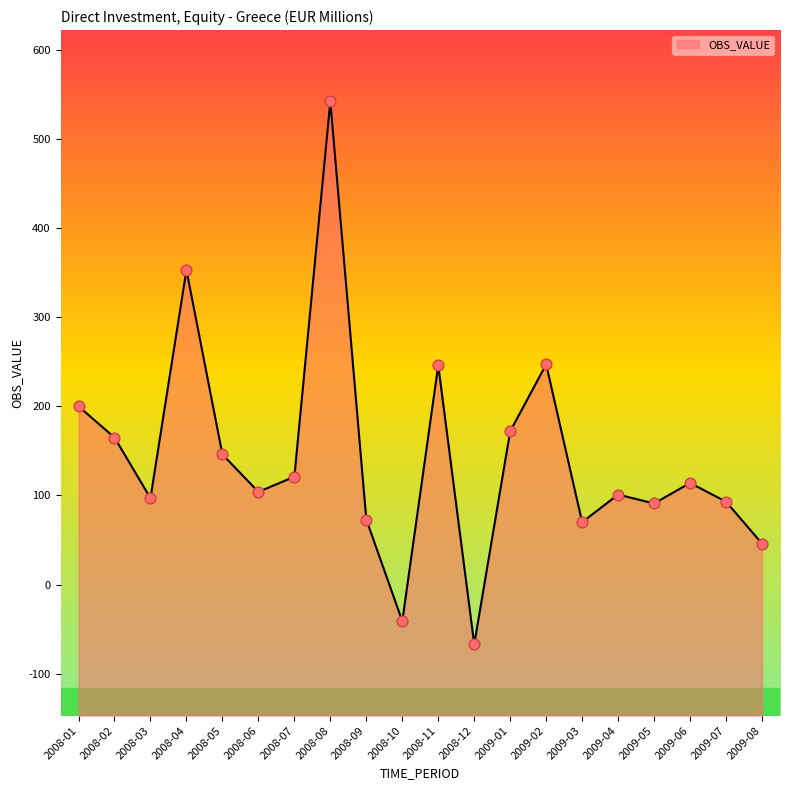

Approximately how many times larger is the value at 2008-09 compared to 2008-03?

0.8